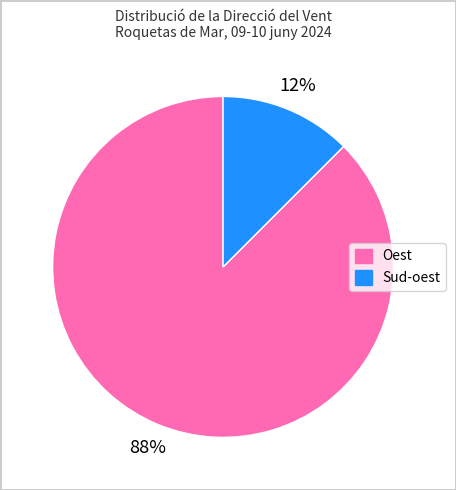

To the nearest percent, what is the average slice percentage?

50%